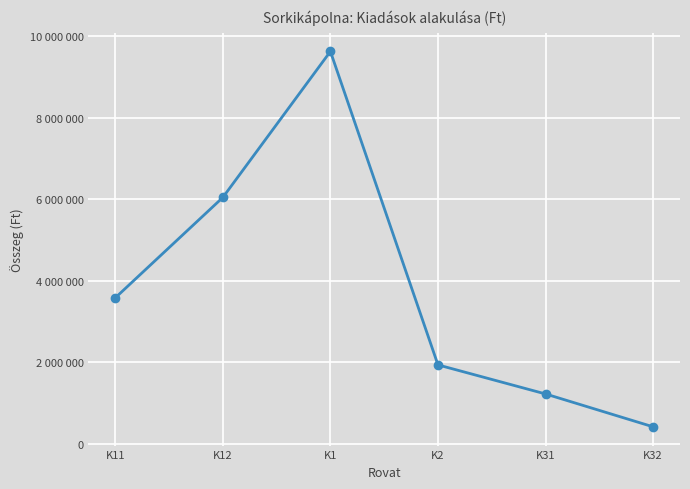

Reading left to right, list all the values displayed in this chart.

3581786	6044740	9626526	1936792	1224000	418000